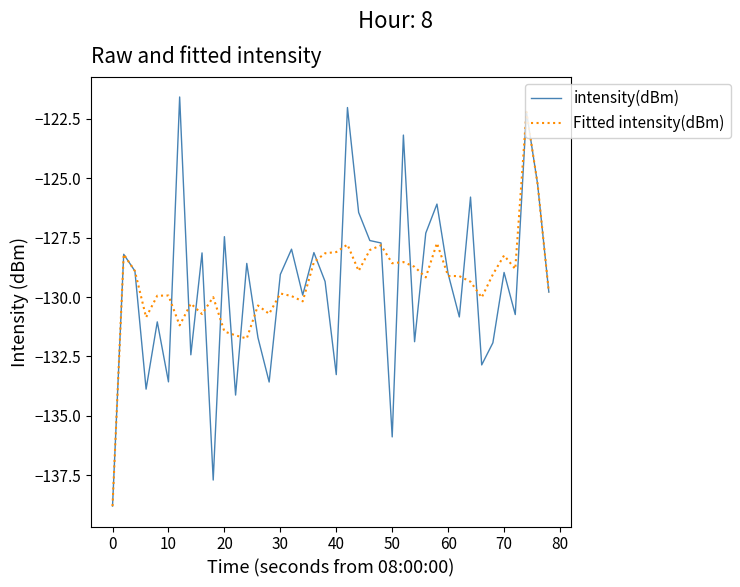

What is the difference between the maximum and minimum values in the intensity(dBm) series?

17.2